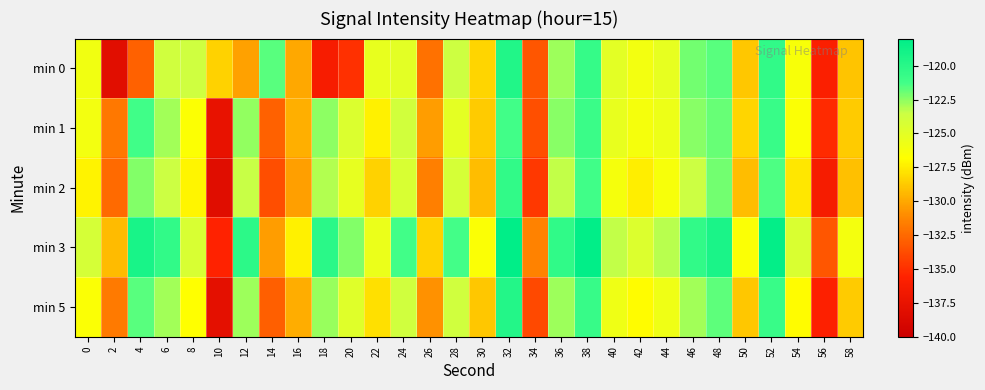

Reading right to left, transcribe all the data shown in this chart.

min 0: 58=-129.0	56=-135.9	54=-126.3	52=-120.5	50=-128.8	48=-121.6	46=-122.0	44=-125.3	42=-126.0	40=-125.0	38=-120.6	36=-122.8	34=-133.4	32=-119.7	30=-128.4	28=-123.6	26=-132.1	24=-125.0	22=-125.4	20=-134.9	18=-136.3	16=-129.9	14=-121.6	12=-130.3	10=-128.5	8=-123.7	6=-123.8	4=-132.8	2=-138.2	0=-126.0
min 1: 58=-128.7	56=-135.2	54=-126.6	52=-120.8	50=-128.3	48=-121.9	46=-122.4	44=-125.7	42=-126.2	40=-125.3	38=-120.9	36=-122.4	34=-133.6	32=-121.2	30=-128.7	28=-125.1	26=-130.4	24=-123.9	22=-127.3	20=-124.5	18=-122.5	16=-129.7	14=-132.8	12=-122.6	10=-137.6	8=-126.7	6=-122.8	4=-121.1	2=-131.9	0=-126.0
min 2: 58=-129.1	56=-136.3	54=-127.7	52=-121.4	50=-129.2	48=-122.1	46=-123.6	44=-126.3	42=-127.4	40=-126.2	38=-121.1	36=-123.3	34=-134.7	32=-120.4	30=-129.2	28=-124.1	26=-131.6	24=-124.3	22=-128.4	20=-125.2	18=-123.1	16=-130.3	14=-133.7	12=-123.4	10=-138.2	8=-127.1	6=-123.6	4=-122.3	2=-132.4	0=-127.2
min 3: 58=-126.1	56=-133.3	54=-124.4	52=-118.2	50=-126.6	48=-119.3	46=-120.4	44=-123.2	42=-124.6	40=-123.3	38=-118.1	36=-120.3	34=-131.4	32=-117.2	30=-126.6	28=-121.3	26=-128.4	24=-121.2	22=-125.6	20=-122.3	18=-120.1	16=-127.3	14=-130.4	12=-120.2	10=-135.6	8=-124.3	6=-120.4	4=-119.2	2=-129.3	0=-124.1
min 5: 58=-128.7	56=-135.8	54=-126.9	52=-120.8	50=-128.9	48=-121.8	46=-122.9	44=-125.8	42=-126.9	40=-125.8	38=-120.7	36=-122.8	34=-133.9	32=-119.8	30=-128.9	28=-123.8	26=-130.9	24=-123.8	22=-127.9	20=-124.8	18=-122.7	16=-129.8	14=-132.9	12=-122.8	10=-137.9	8=-126.8	6=-122.9	4=-121.7	2=-131.8	0=-126.6